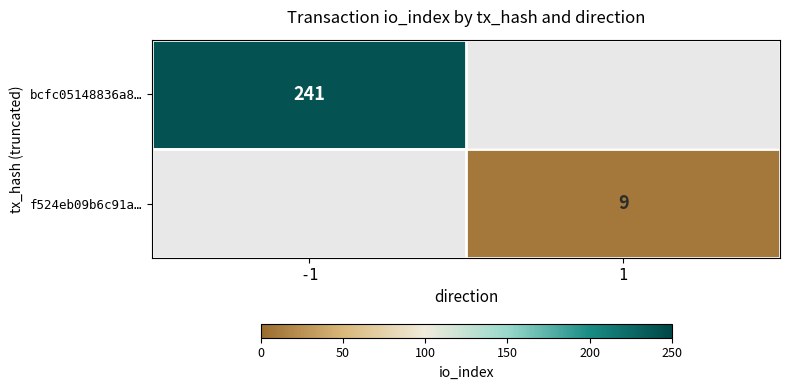

The value of bcfc05148836a8… at -1 is 349. True or false?

False